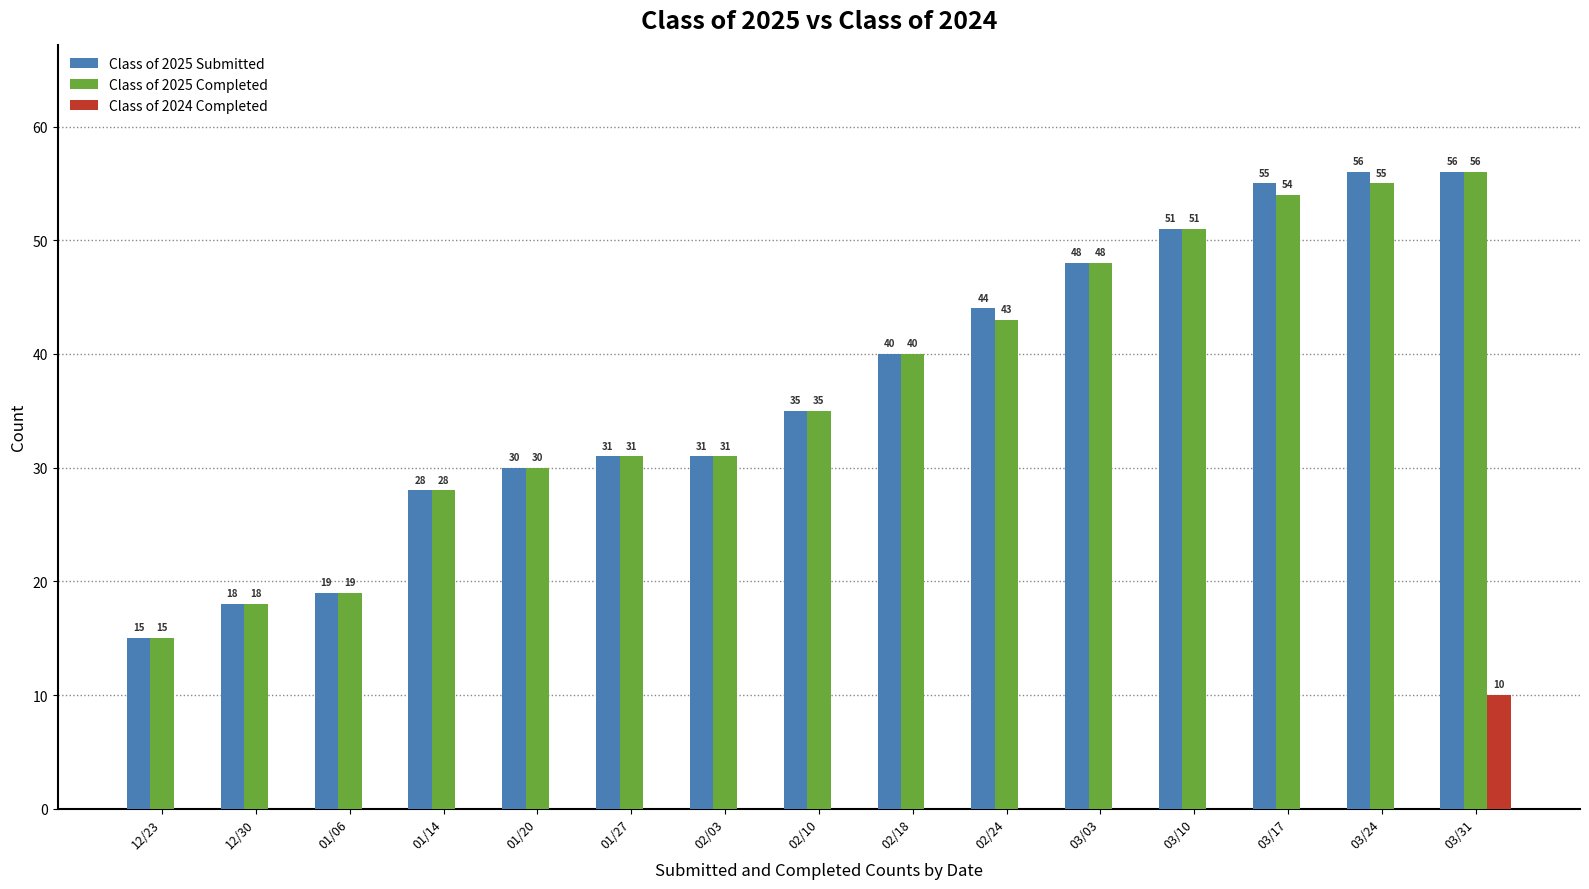

The value of Class of 2025 Submitted at 03/31 is 56. True or false?

True